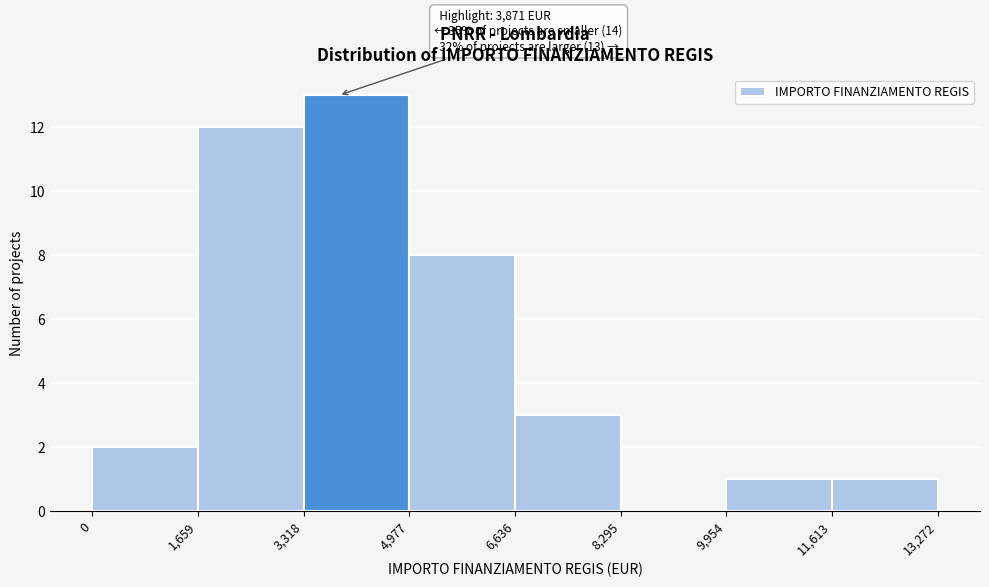

Which range on the x-axis has the tallest bar?

3,318 to 4,977